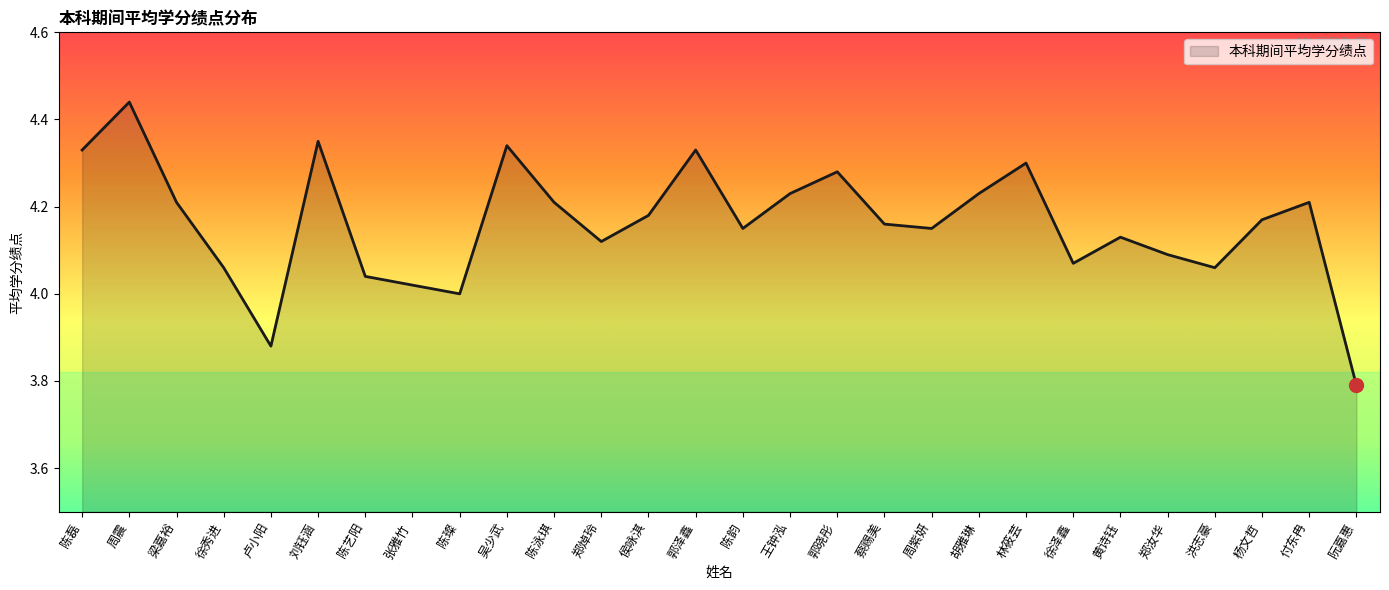

At which category does the chart reach its minimum across all series?

阮嘉惠